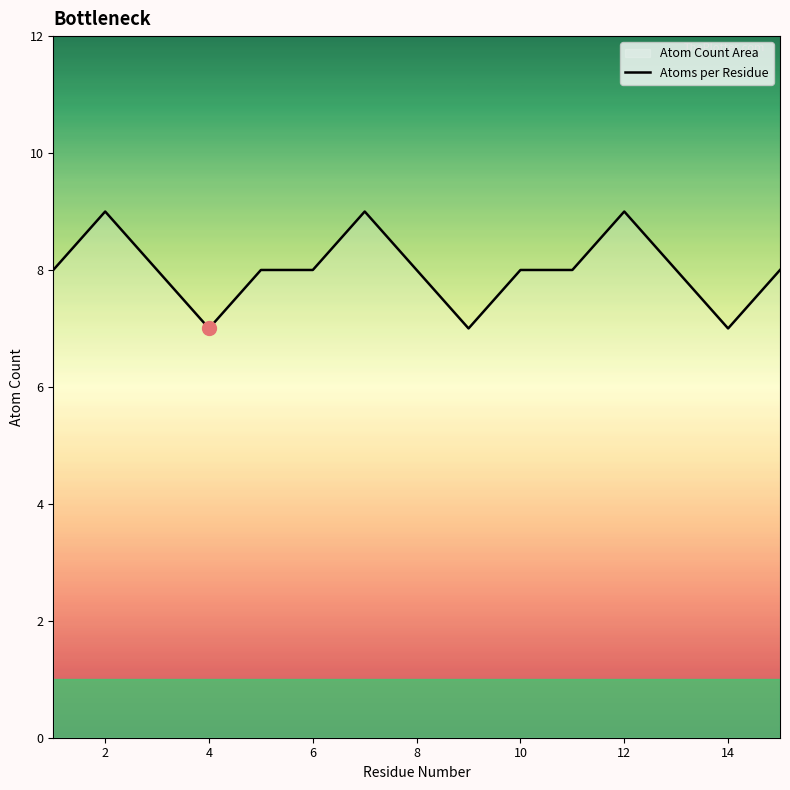

How many interior local valleys (lower than both neighbors) does the data have?

3